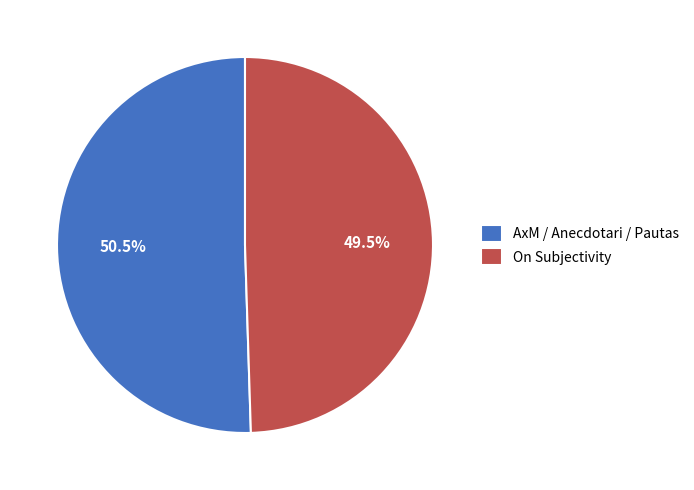

To the nearest percent, what is the difference between the On Subjectivity and AxM / Anecdotari / Pautas slice percentages?

1%